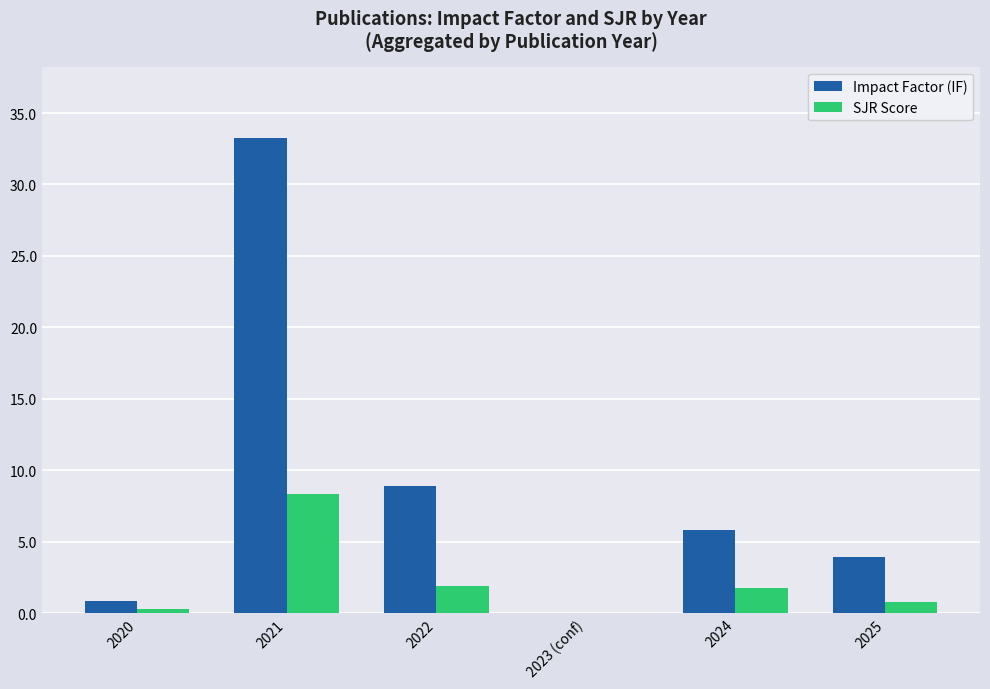

What is the sum of the Impact Factor (IF) values at 2024 and 2022?

14.7